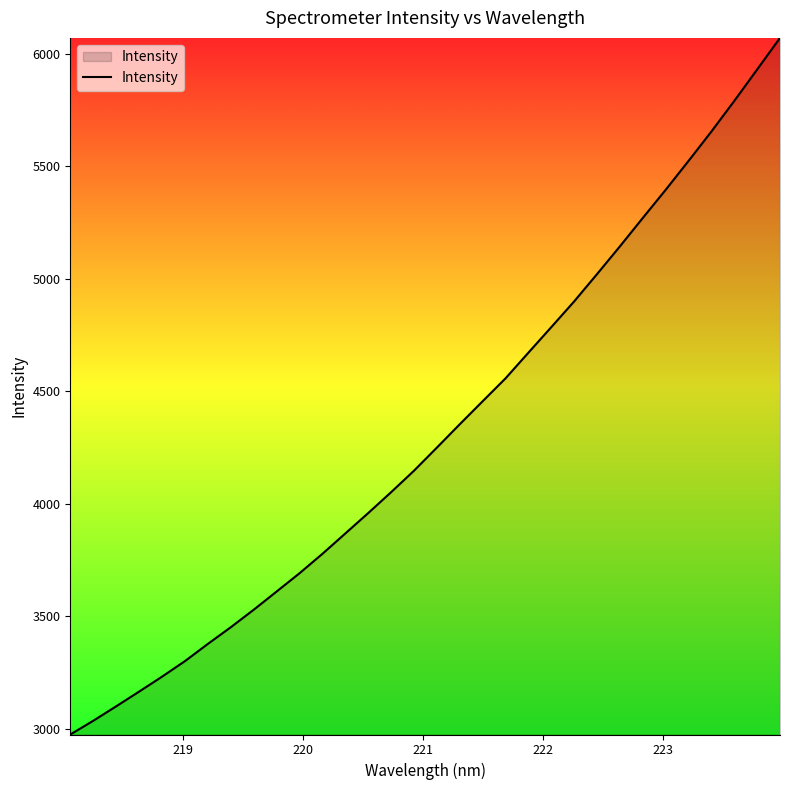

What is the minimum value shown in the chart?

2973.4